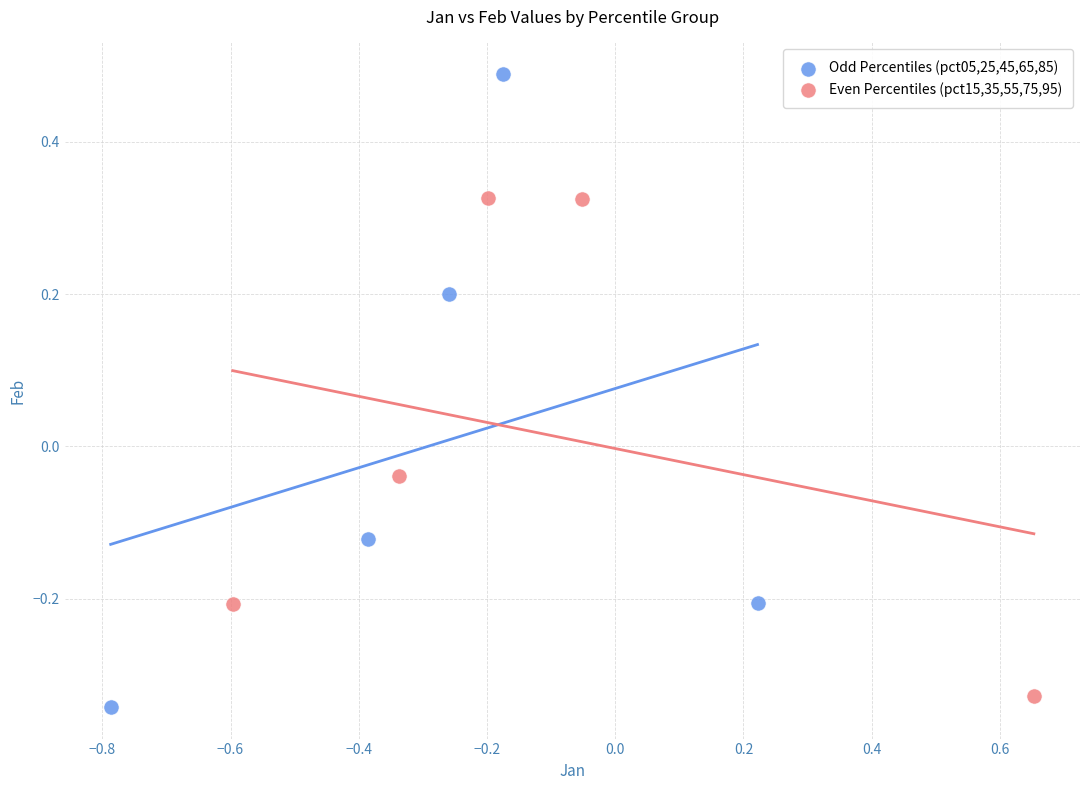

Which series contains the lowest Y value?

Odd Percentiles (pct05,25,45,65,85)